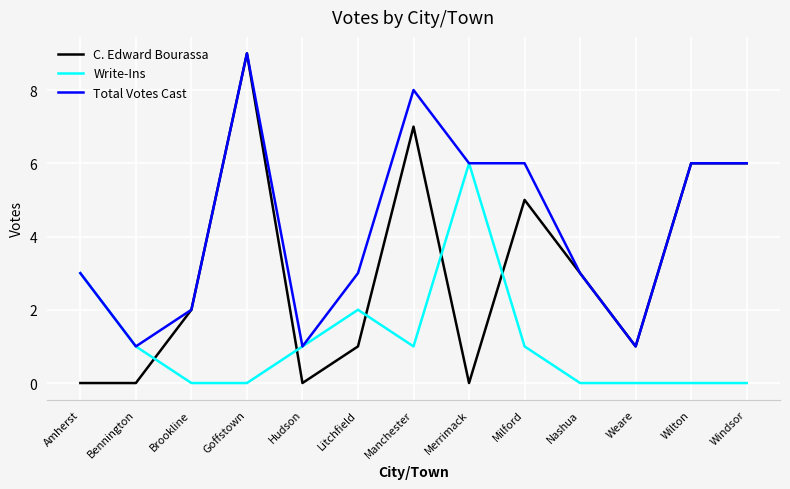

How many intersections are there between C. Edward Bourassa and Write-Ins?

5